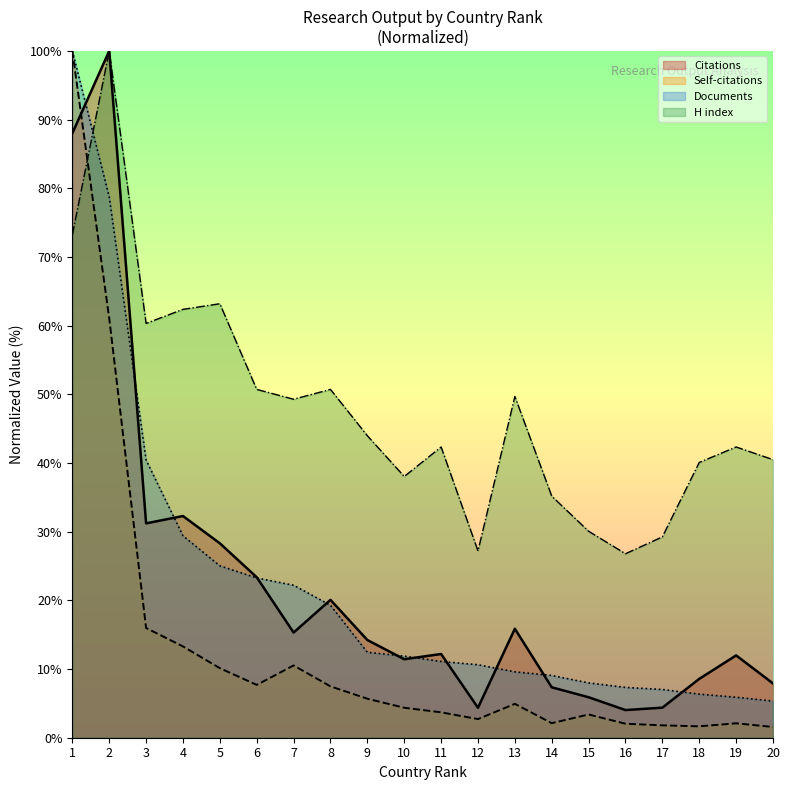

Does the chart display data point markers on the line(s)?

No